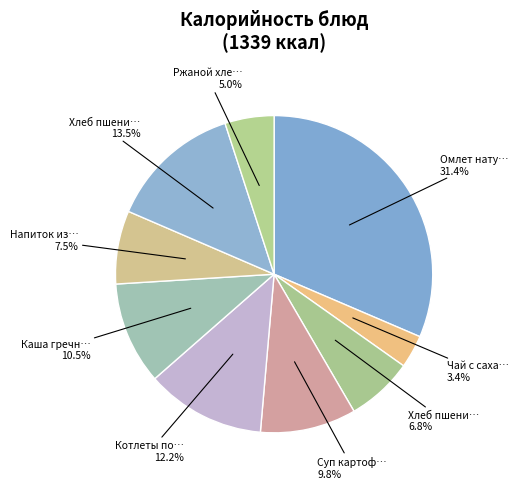

How many slices are in this pie chart?

9